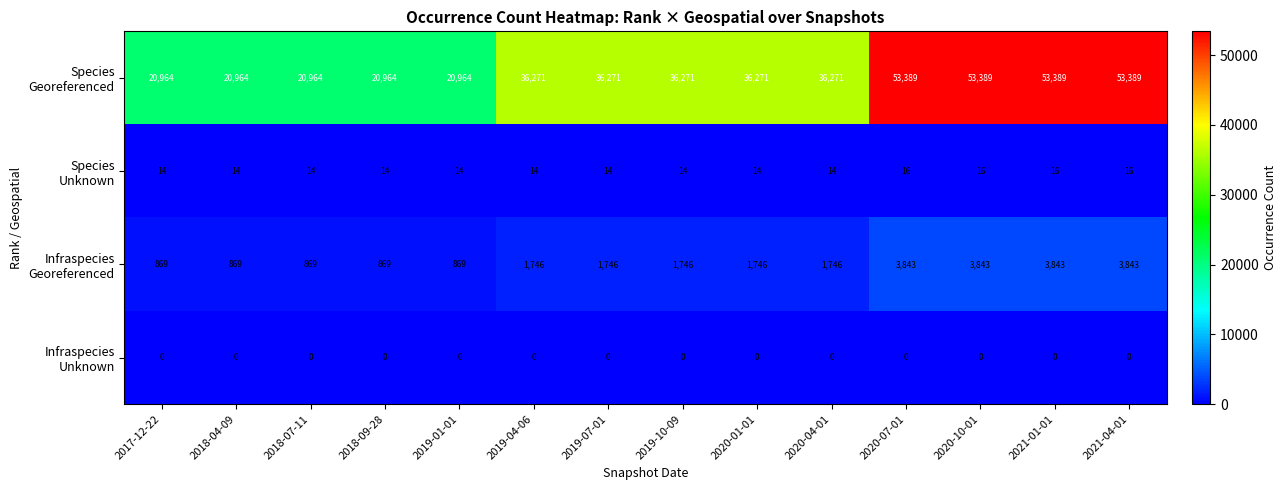

What is the greatest value displayed?

53389